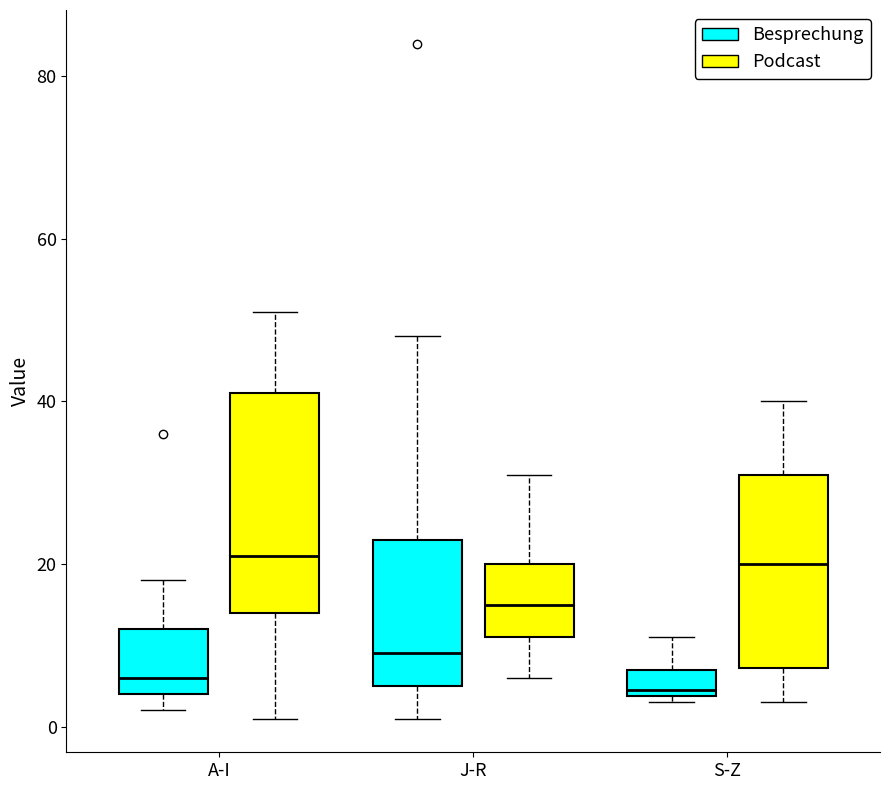

Reading left to right, transcribe this box plot: for each box, give where its median line is, the range the box spans, and where its two whiskers end, as read against the y-axis. The values are not printed on the chart, so give them approximately, as read against the axis.

A-I (Besprechung): median 6, box 4 to 12, whiskers 2 to 18
A-I (Podcast): median 22, box 14 to 42, whiskers 2 to 52
J-R (Besprechung): median 10, box 6 to 24, whiskers 2 to 48
J-R (Podcast): median 16, box 12 to 20, whiskers 6 to 32
S-Z (Besprechung): median 4 (just above the box's lower edge), box 4 to 8, whiskers 4 (just below the box's lower edge) to 12
S-Z (Podcast): median 20, box 8 to 32, whiskers 4 to 40